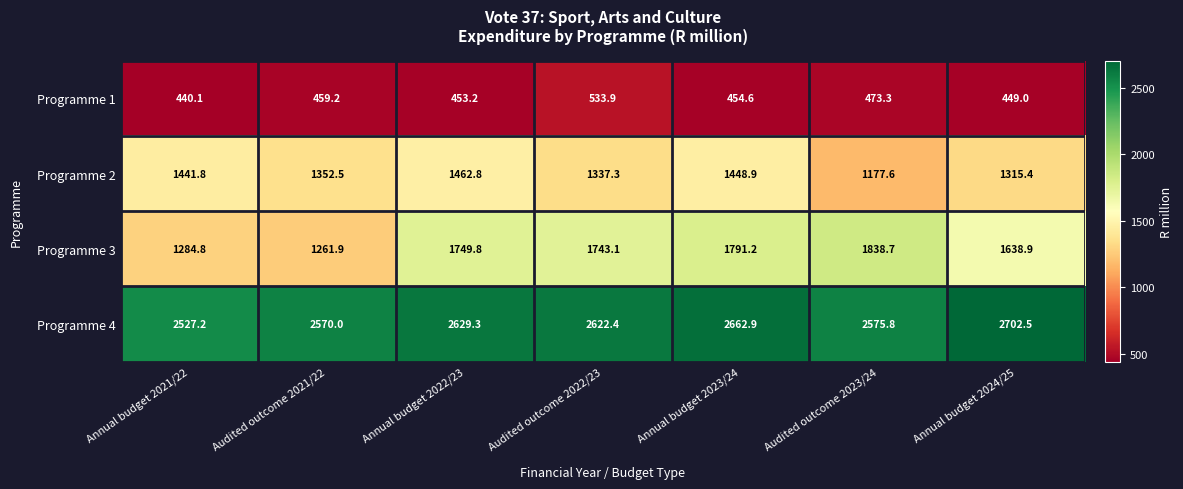

Is the value of Programme 1 at Audited outcome 2021/22 greater than the value of Programme 4 at Annual budget 2023/24?

No